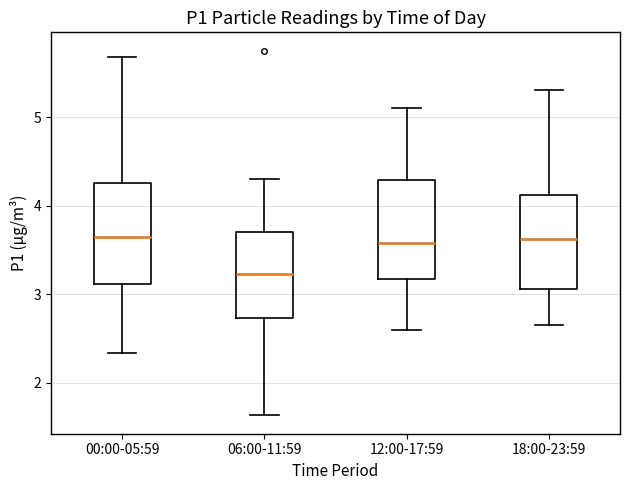

Reading left to right, transcribe this box plot: for each box, give where its median line is, the range the box spans, and where its two whiskers end, as read against the y-axis. The values are not printed on the chart, so give them approximately, as read against the axis.

00:00-05:59: median 3.6, box 3.1 to 4.3, whiskers 2.3 to 5.7
06:00-11:59: median 3.2, box 2.7 to 3.7, whiskers 1.6 to 4.3
12:00-17:59: median 3.6, box 3.2 to 4.3, whiskers 2.6 to 5.1
18:00-23:59: median 3.6, box 3.1 to 4.1, whiskers 2.7 to 5.3